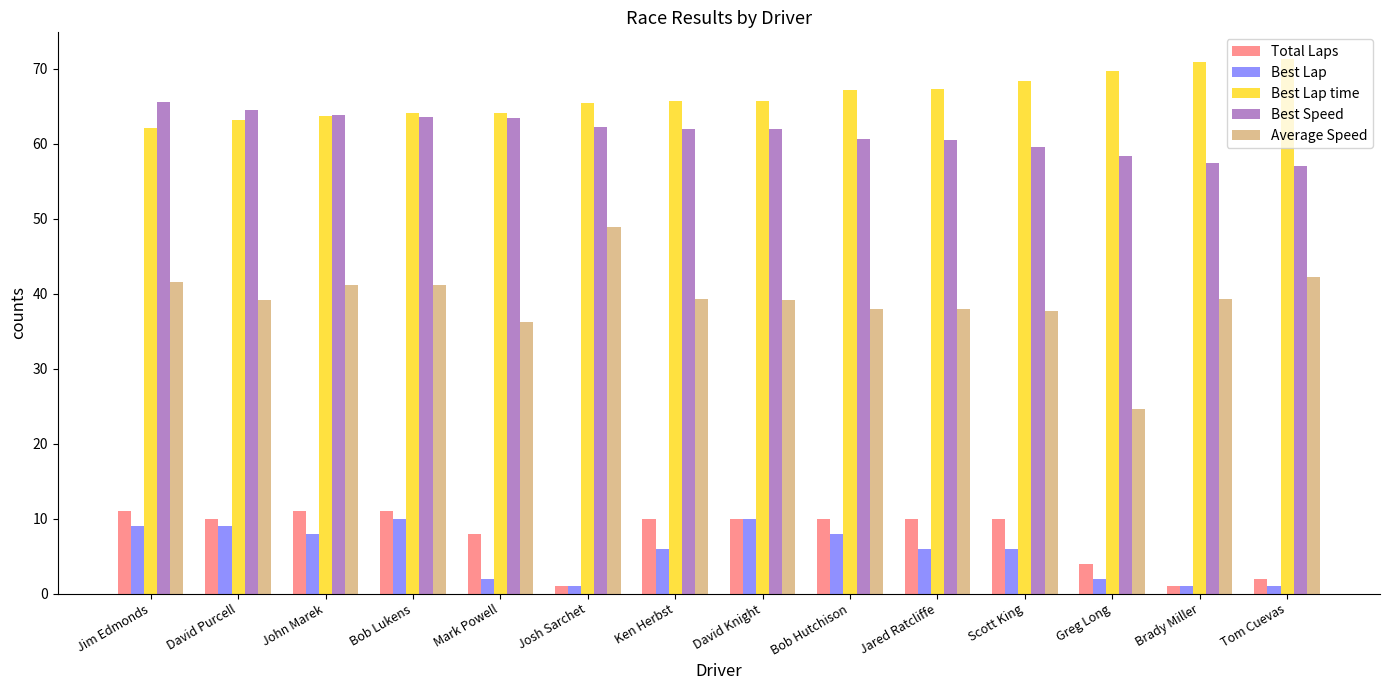

Are the bars grouped side by side (vs. stacked)?

Yes